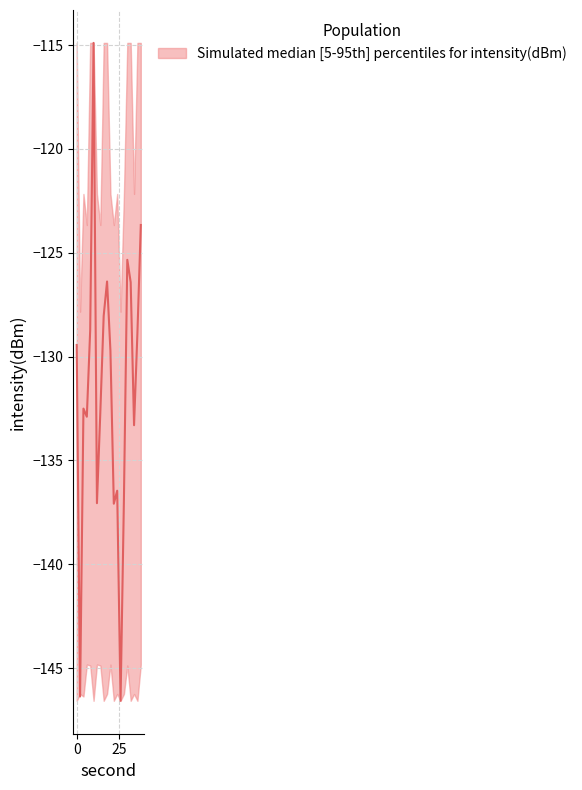

The intensity_upper series shows -114.9 at 0. True or false?

True